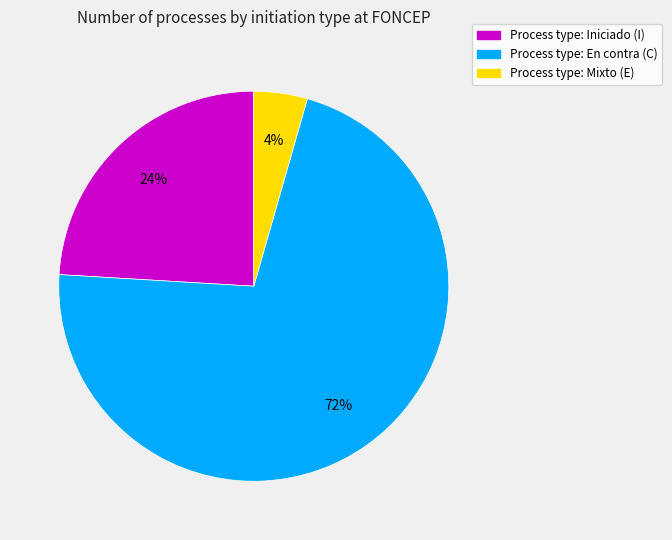

Rank the categories by value from highest to lowest.

Process type: En contra (C), Process type: Iniciado (I), Process type: Mixto (E)